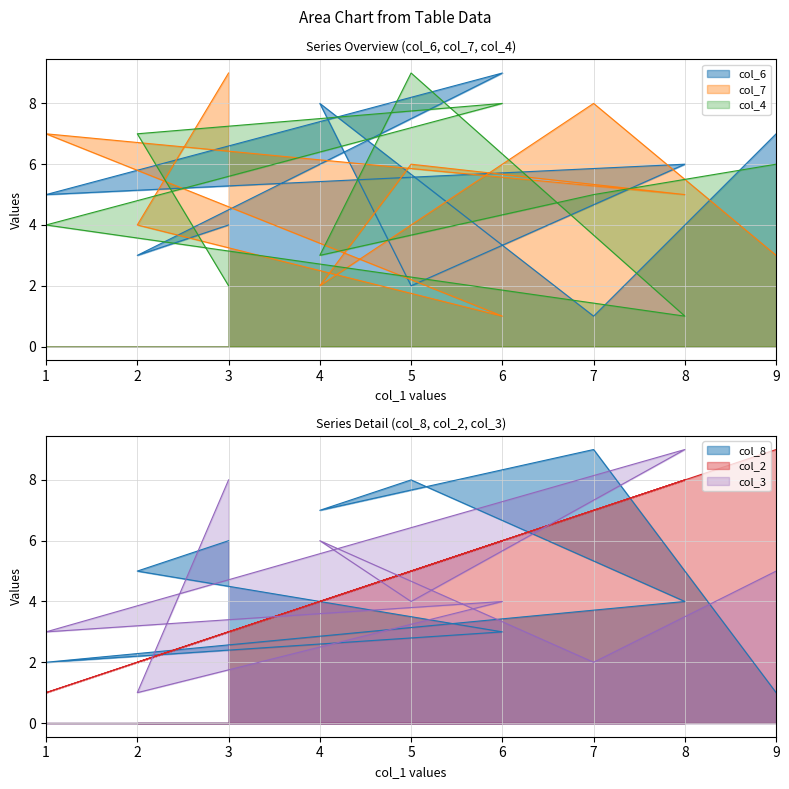

Is the value of col_6 at 9 greater than the value of col_8 at 2?

Yes